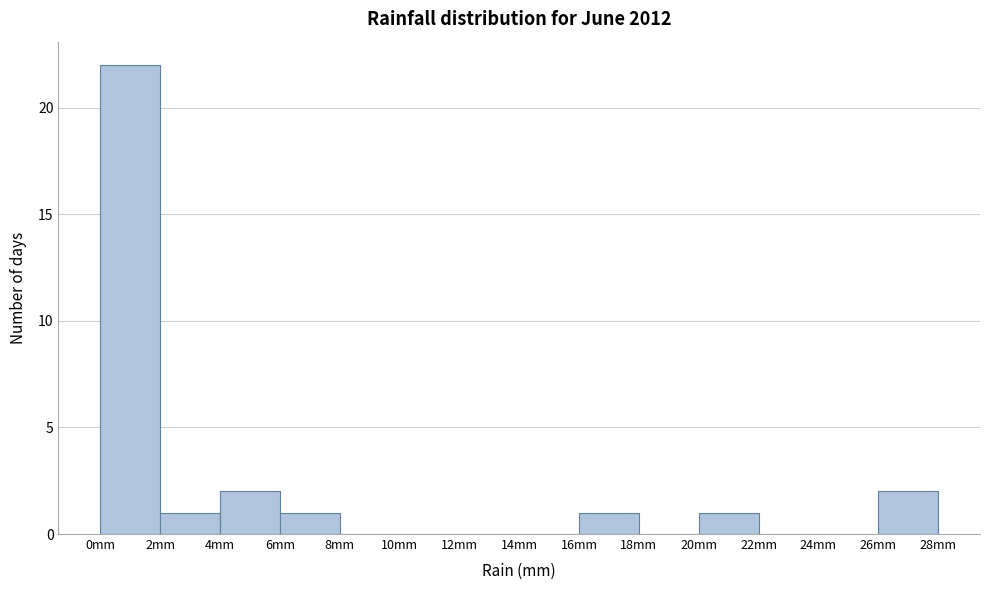

Reading left to right, transcribe this chart: for each bar, give the range it covers on the x-axis and its height. The values are not printed on the chart, so give them approximately, as read against the axis.

0 to 2: 22
2 to 4: 1
4 to 6: 2
6 to 8: 1
8 to 10: 0
10 to 12: 0
12 to 14: 0
14 to 16: 0
16 to 18: 1
18 to 20: 0
20 to 22: 1
22 to 24: 0
24 to 26: 0
26 to 28: 2